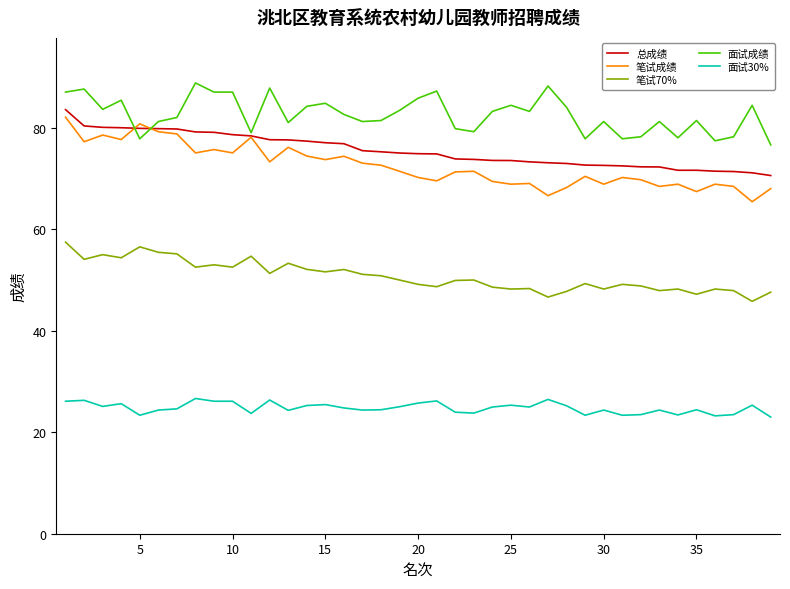

Which series has the largest total across all categories?

面试成绩